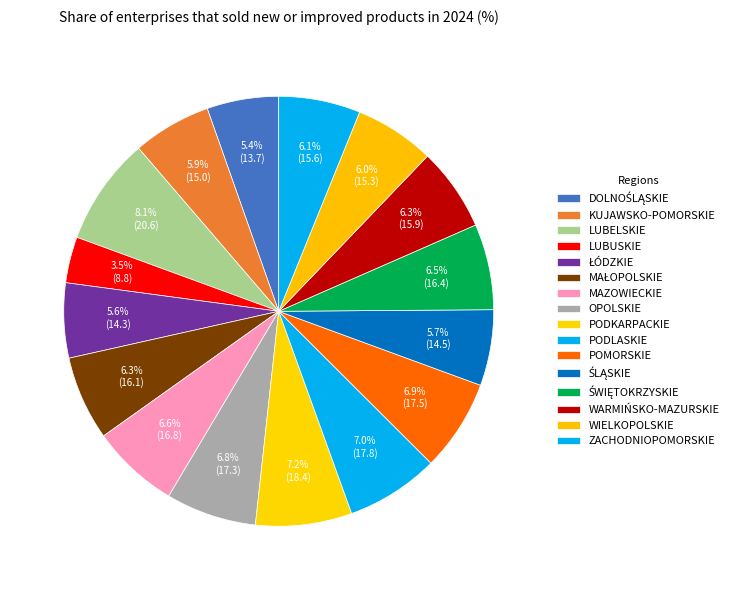

Is there any slice that represents more than half of the pie?

No